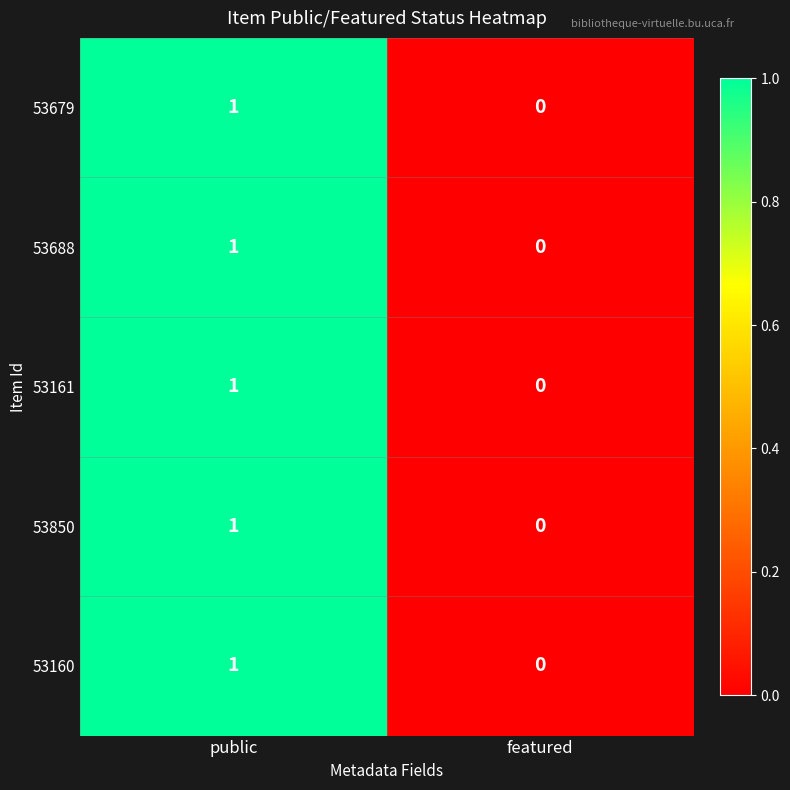

At which category is the sum across all series the highest?

public